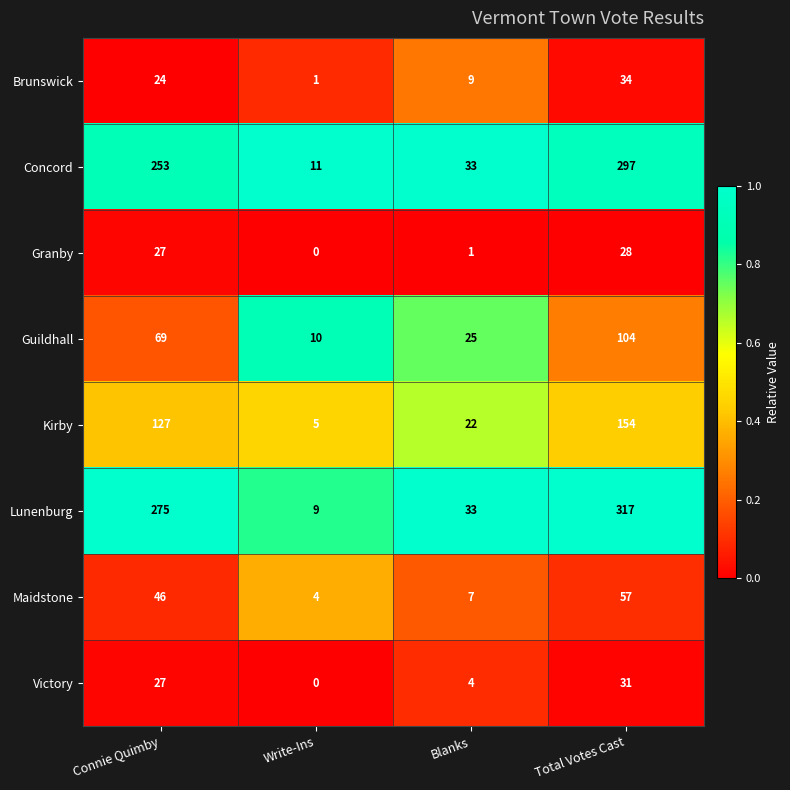

Which series has the largest total across all categories?

Lunenburg